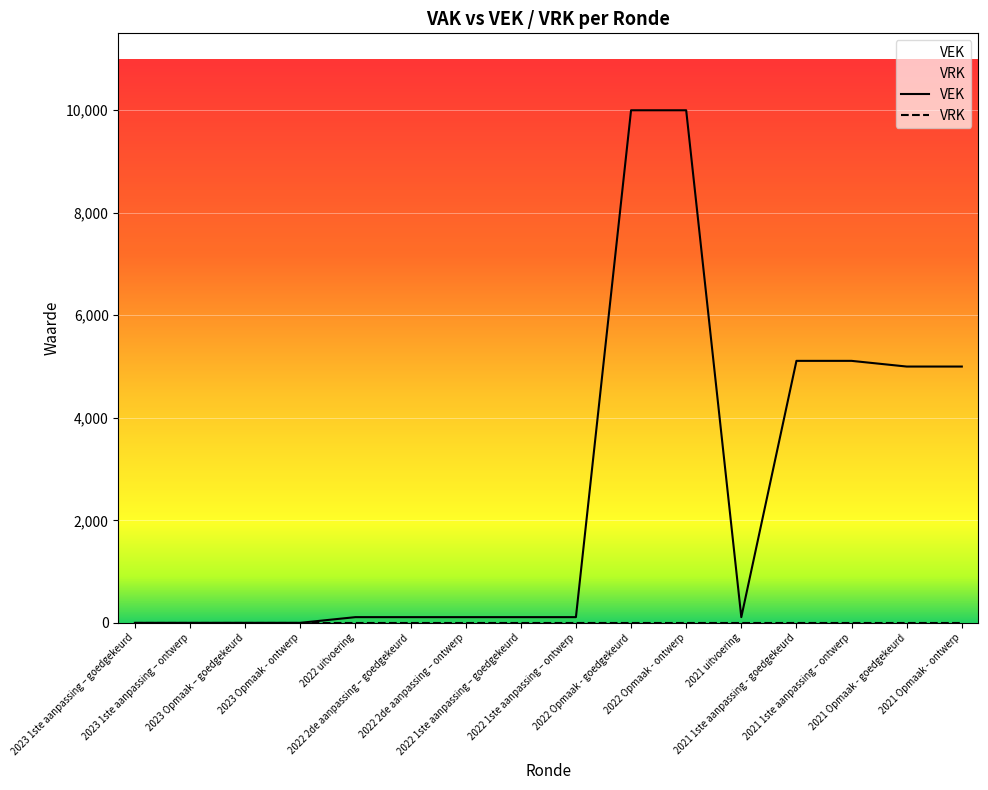

Rank the series by their average value, from lowest to highest.

VRK, VEK